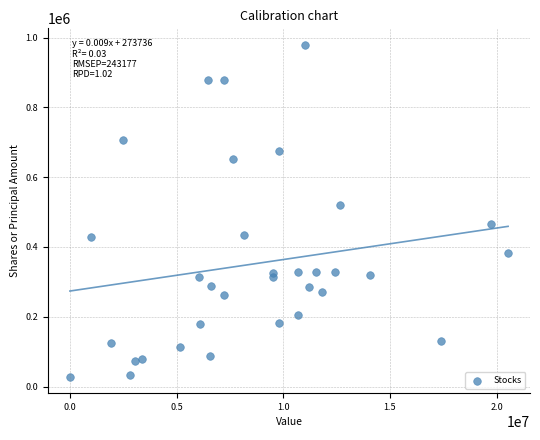

What Y value in the scatter plot is closest to 503968?

519266